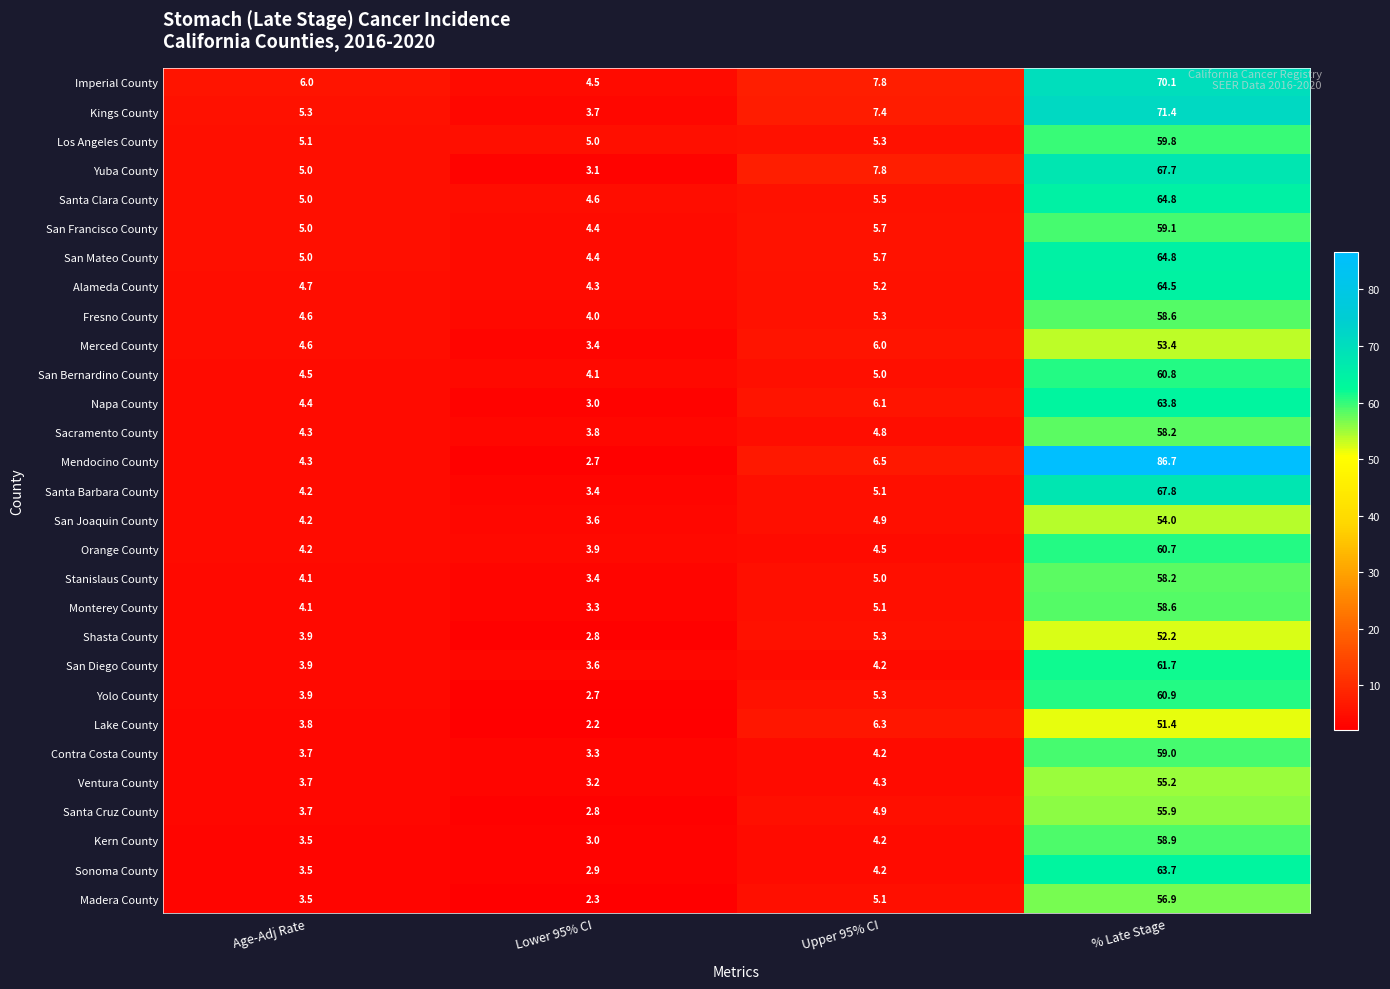

The Sacramento County series shows 5.7 at Age-Adj Rate. True or false?

False